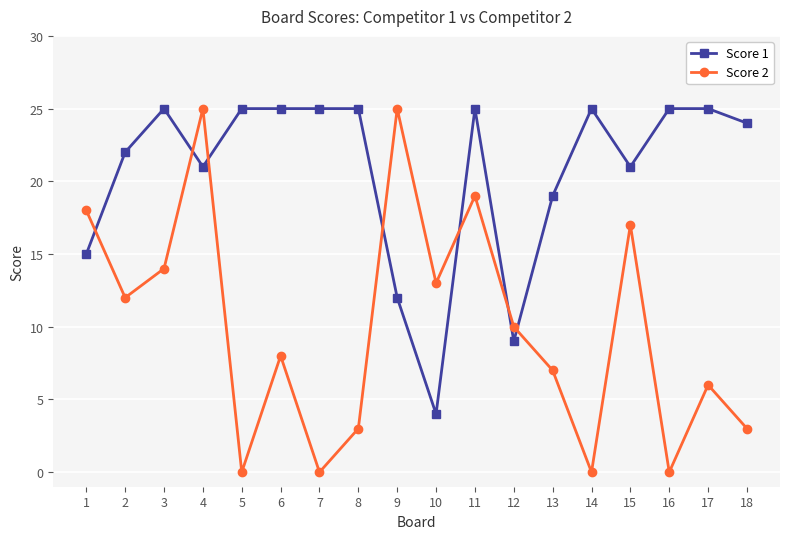

Rank the series at 14 from lowest to highest value.

Score 2, Score 1